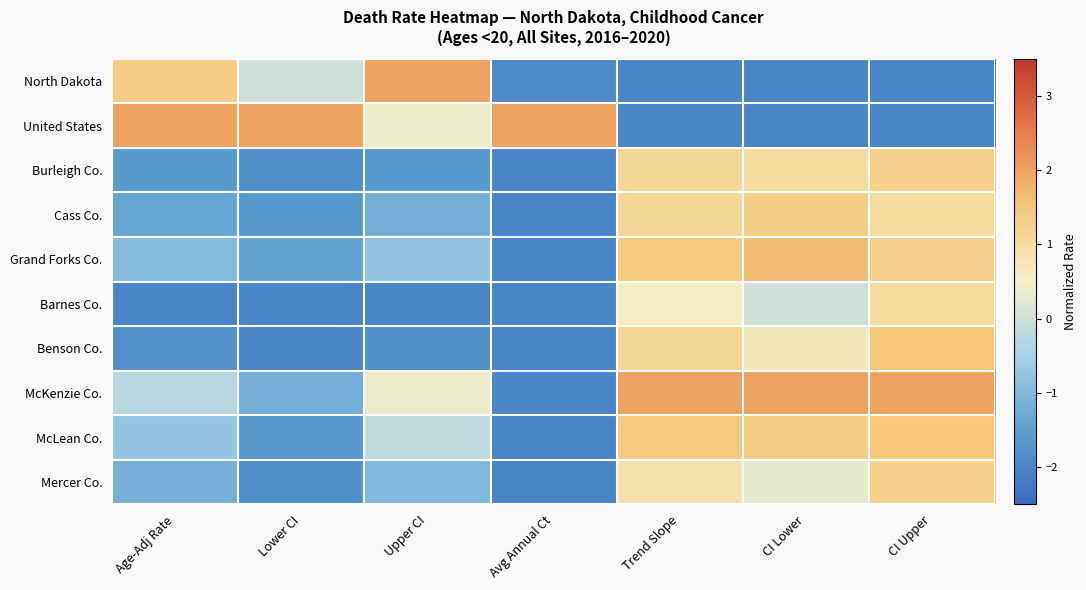

Reading left to right, list all the values displayed in this chart.

North Dakota: Age-Adj Rate=1.4	Lower CI=0.0	Upper CI=2.0	Avg Annual Ct=-1.9	Trend Slope=-2.0	CI Lower=-2.0	CI Upper=-2.0
United States: Age-Adj Rate=2.0	Lower CI=2.0	Upper CI=0.4	Avg Annual Ct=2.0	Trend Slope=-2.0	CI Lower=-2.0	CI Upper=-2.0
Burleigh Co.: Age-Adj Rate=-1.6	Lower CI=-1.8	Upper CI=-1.6	Avg Annual Ct=-2.0	Trend Slope=1.1	CI Lower=1.0	CI Upper=1.2
Cass Co.: Age-Adj Rate=-1.4	Lower CI=-1.6	Upper CI=-1.2	Avg Annual Ct=-2.0	Trend Slope=1.1	CI Lower=1.3	CI Upper=1.0
Grand Forks Co.: Age-Adj Rate=-0.9	Lower CI=-1.4	Upper CI=-0.8	Avg Annual Ct=-2.0	Trend Slope=1.4	CI Lower=1.7	CI Upper=1.2
Barnes Co.: Age-Adj Rate=-2.0	Lower CI=-2.0	Upper CI=-2.0	Avg Annual Ct=-2.0	Trend Slope=0.6	CI Lower=-0.0	CI Upper=1.0
Benson Co.: Age-Adj Rate=-1.8	Lower CI=-2.0	Upper CI=-1.8	Avg Annual Ct=-2.0	Trend Slope=1.1	CI Lower=0.7	CI Upper=1.5
McKenzie Co.: Age-Adj Rate=-0.3	Lower CI=-1.2	Upper CI=0.4	Avg Annual Ct=-2.0	Trend Slope=2.0	CI Lower=2.0	CI Upper=2.0
McLean Co.: Age-Adj Rate=-0.7	Lower CI=-1.6	Upper CI=-0.2	Avg Annual Ct=-2.0	Trend Slope=1.4	CI Lower=1.3	CI Upper=1.5
Mercer Co.: Age-Adj Rate=-1.2	Lower CI=-1.8	Upper CI=-1.0	Avg Annual Ct=-2.0	Trend Slope=0.9	CI Lower=0.3	CI Upper=1.2